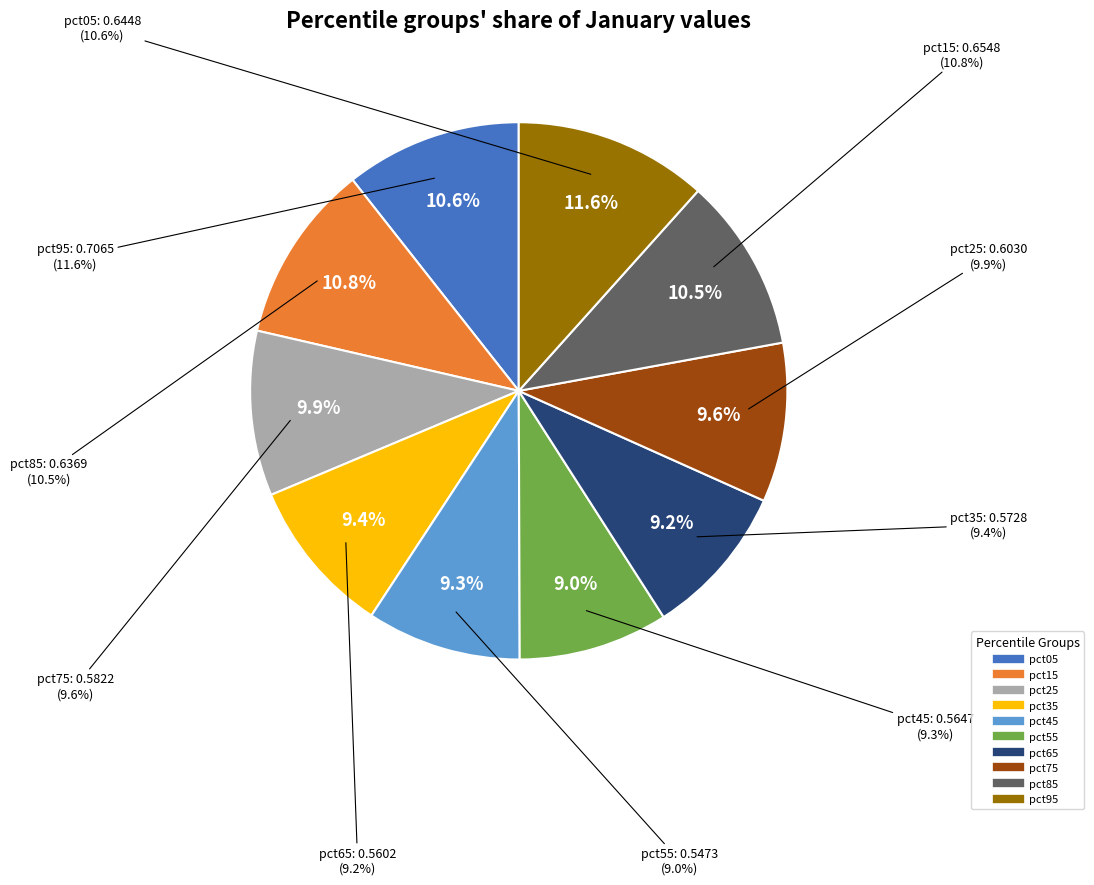

Combined, do pct75 and pct45 account for over 50%?

No